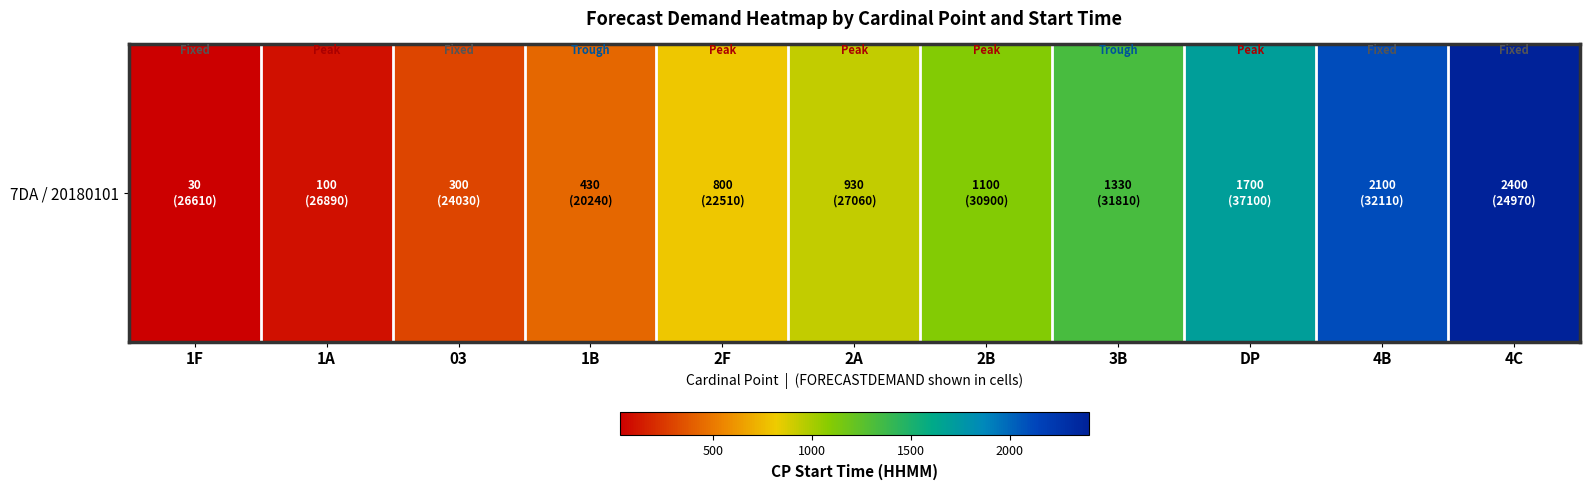

Reading right to left, what are all the values shown in this chart?

2400	2100	1700	1330	1100	930	800	430	300	100	30